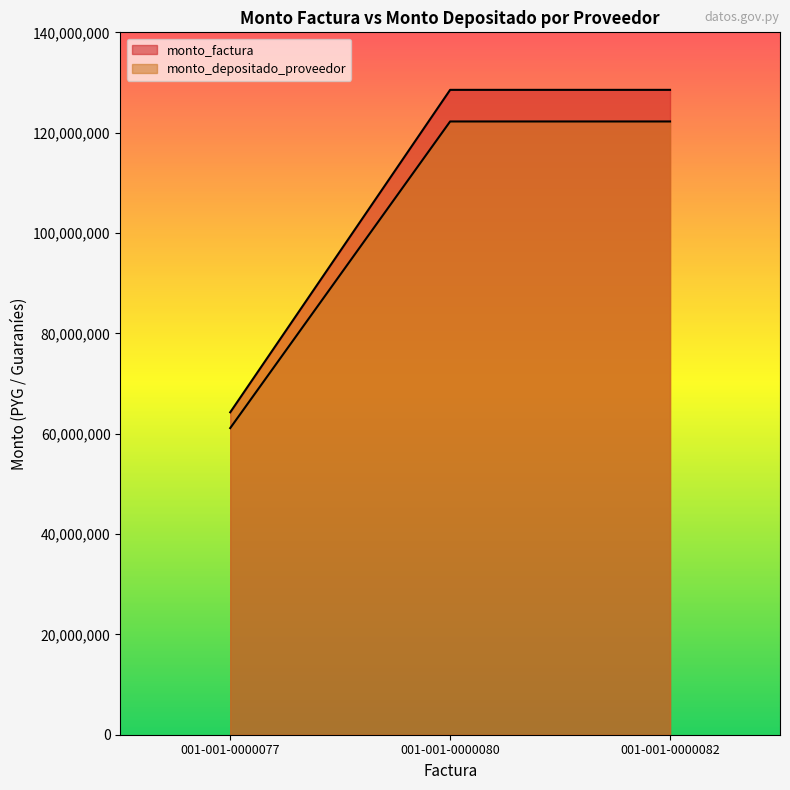

Read the monto_depositado_proveedor value at 001-001-0000077, to the nearest 100.

61117200